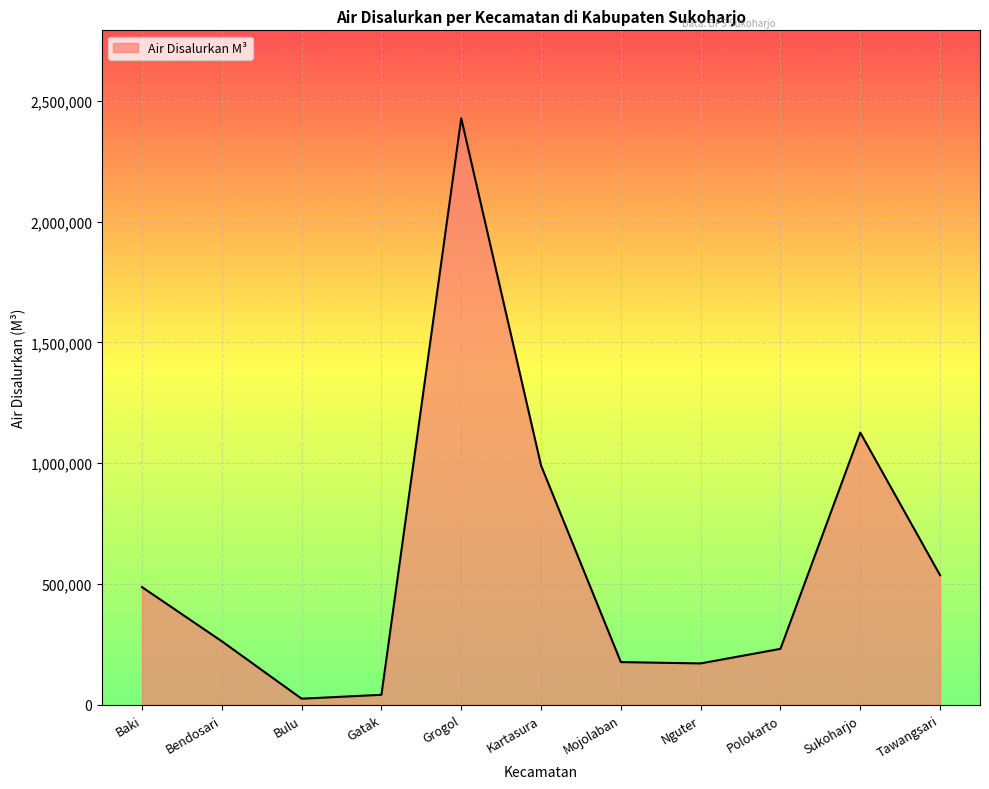

Between Mojolaban and Sukoharjo, which is larger?

Sukoharjo